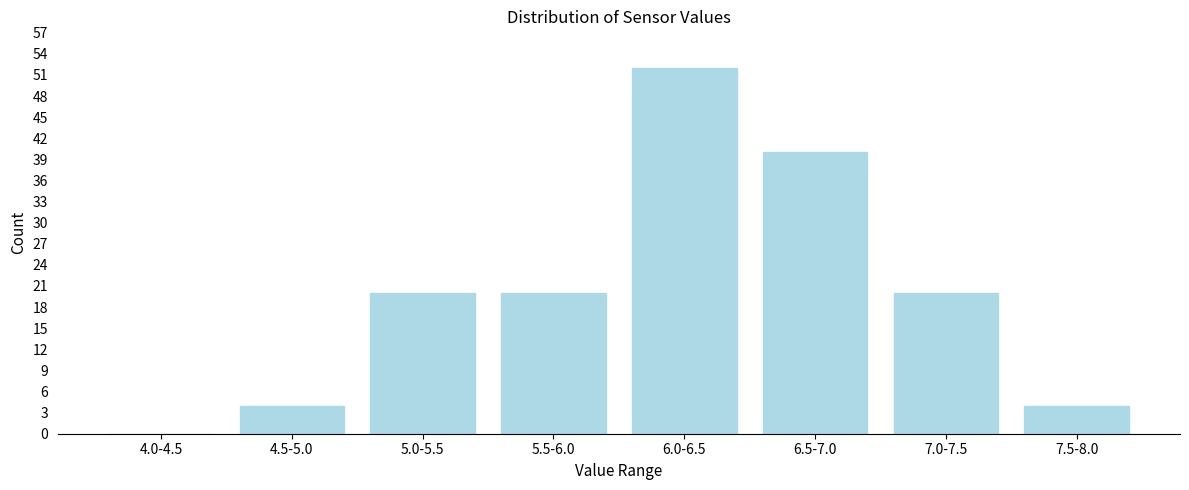

Reading left to right, extract all data points from this chart.

4.0-4.5=0	4.5-5.0=4	5.0-5.5=20	5.5-6.0=20	6.0-6.5=52	6.5-7.0=40	7.0-7.5=20	7.5-8.0=4